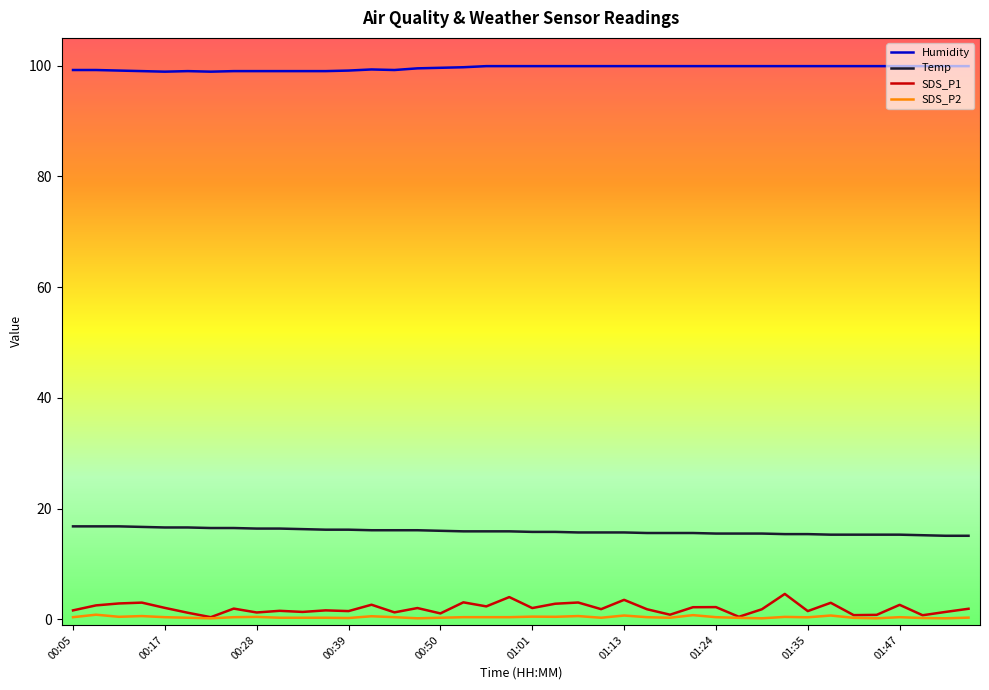

List the series in order of their peak value, lowest first.

SDS_P2, SDS_P1, Temp, Humidity